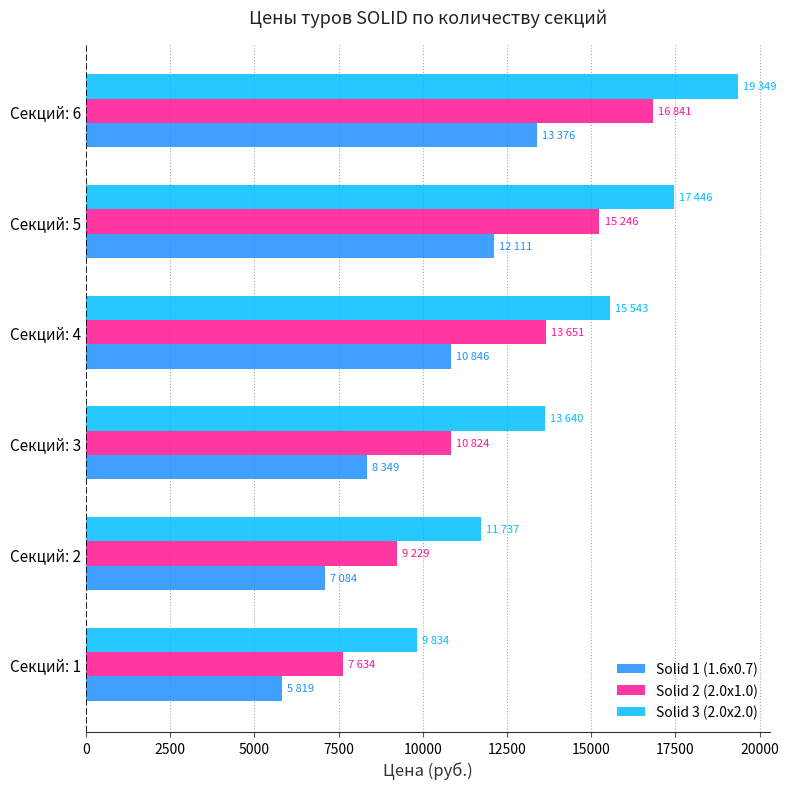

What is the spread (max minus min) of values at Секций: 1?

4015